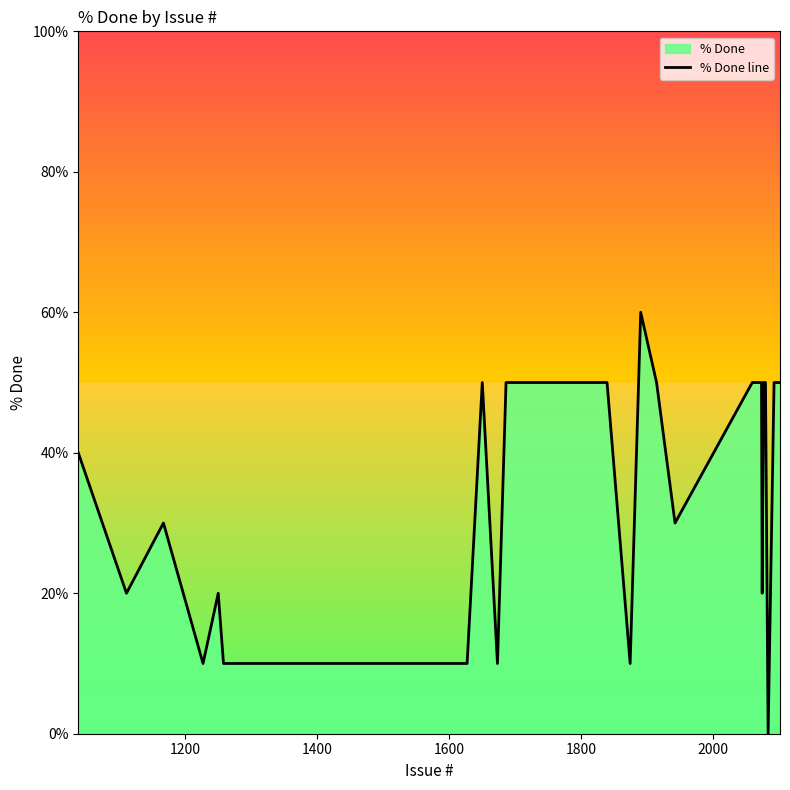

How many data points are less than 50?

12